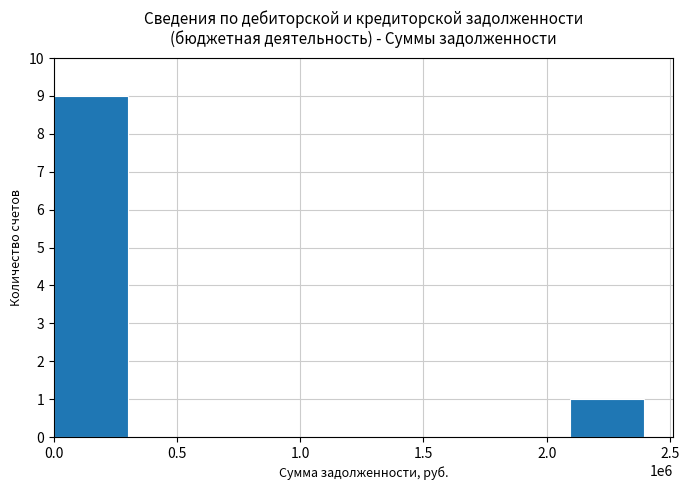

What is the maximum value shown in the chart?

9